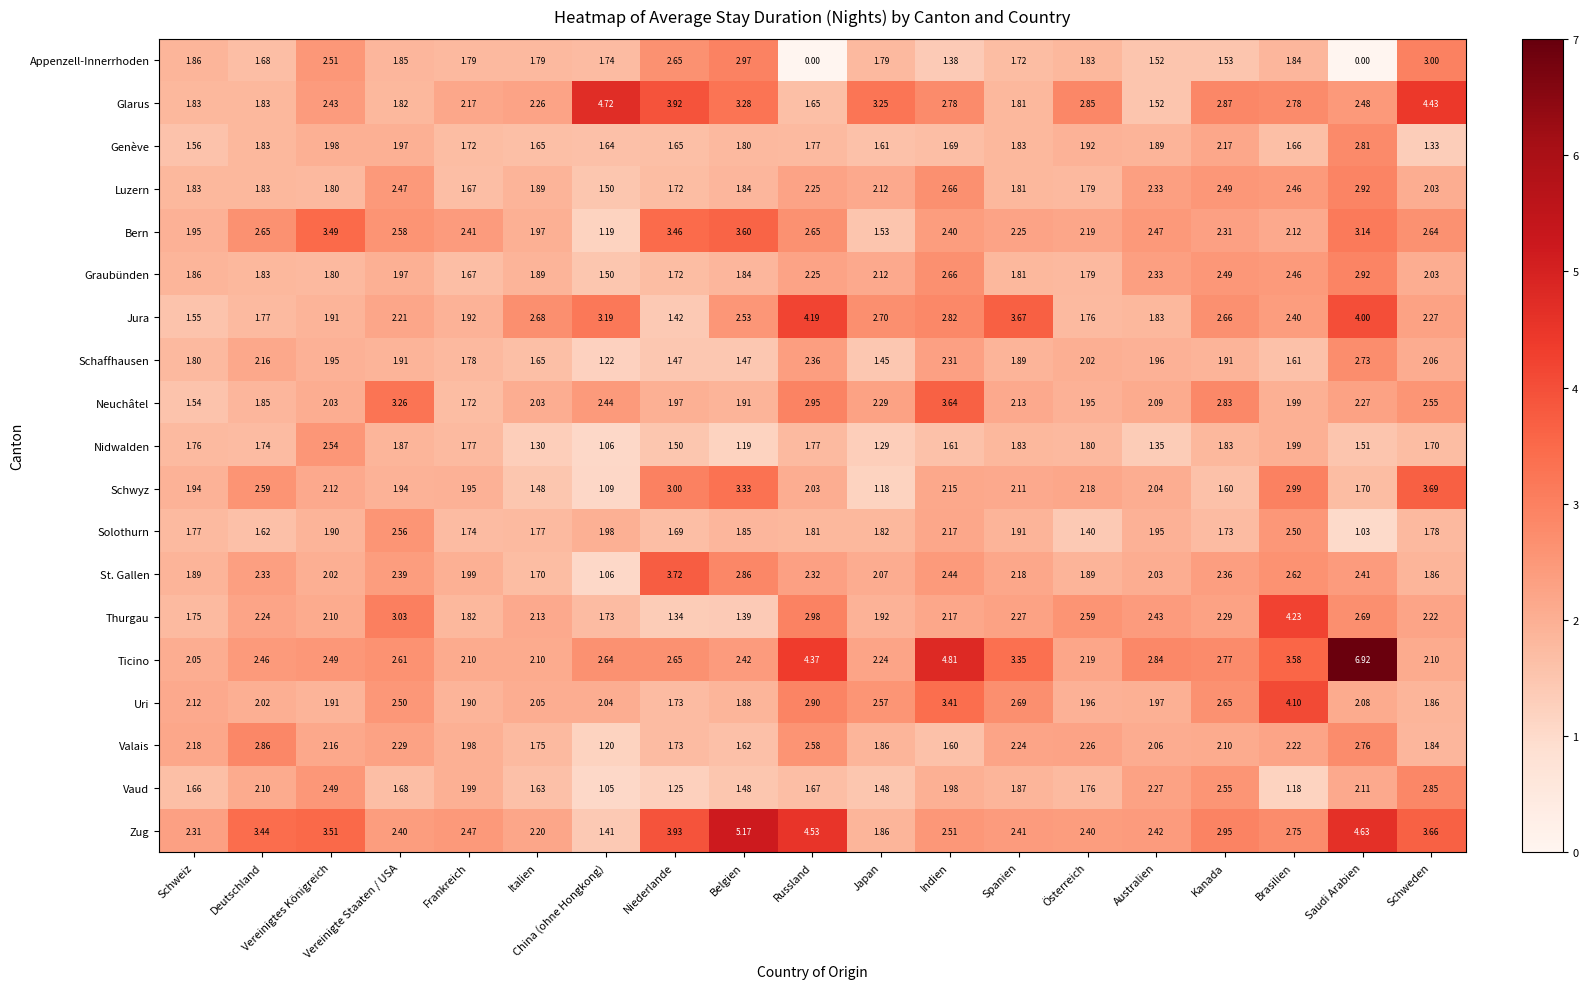

Where is Solothurn nearest to the value 1?

Saudi Arabien